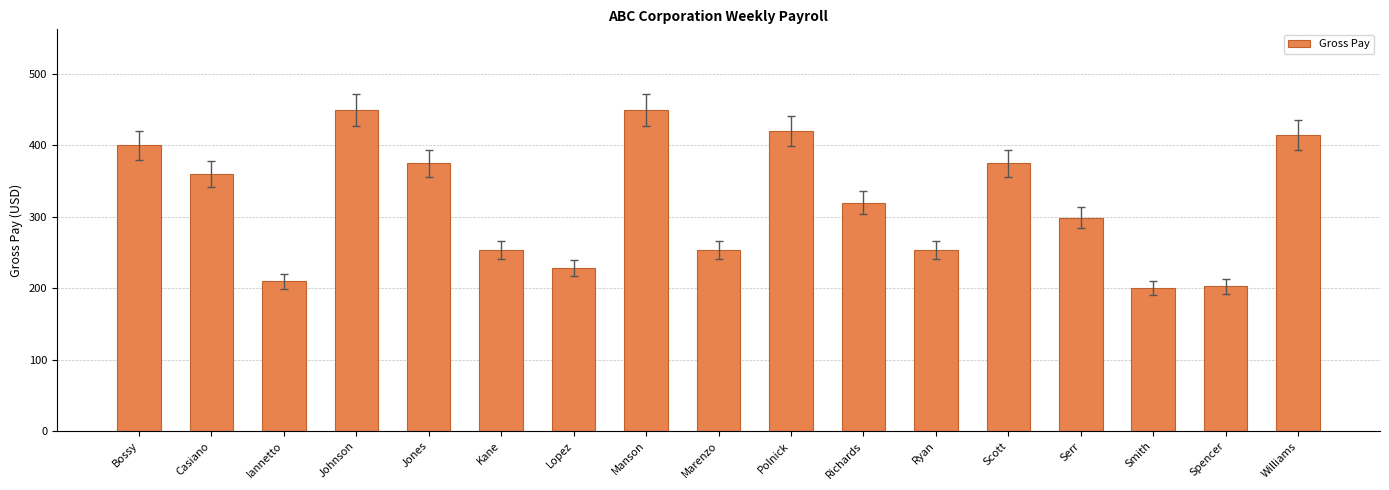

The chart shows a value of 130.0 at Spencer. True or false?

False